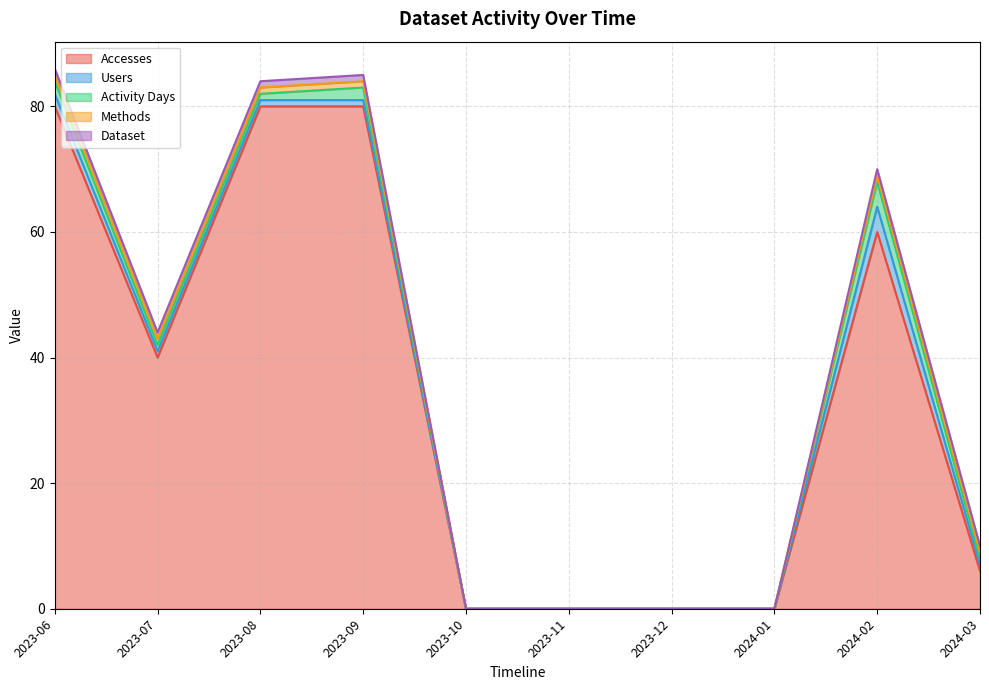

Which category has the highest value in the Accesses series?

2023-06